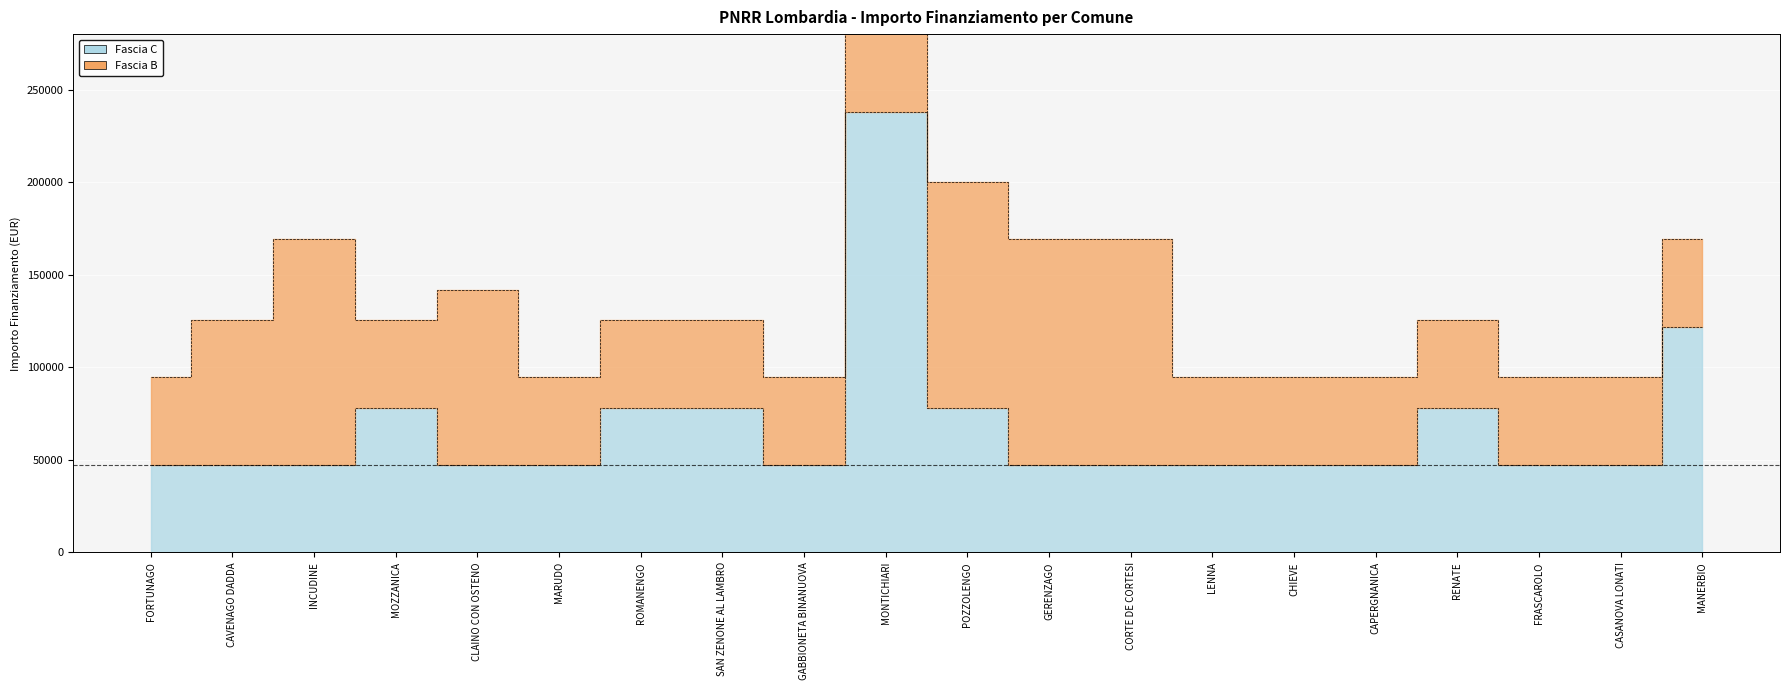

Reading left to right, list all the values displayed in this chart.

47427	47427	47427	77897	47427	47427	77897	77897	47427	237681	77897	47427	47427	47427	47427	47427	77897	47427	47427	121992